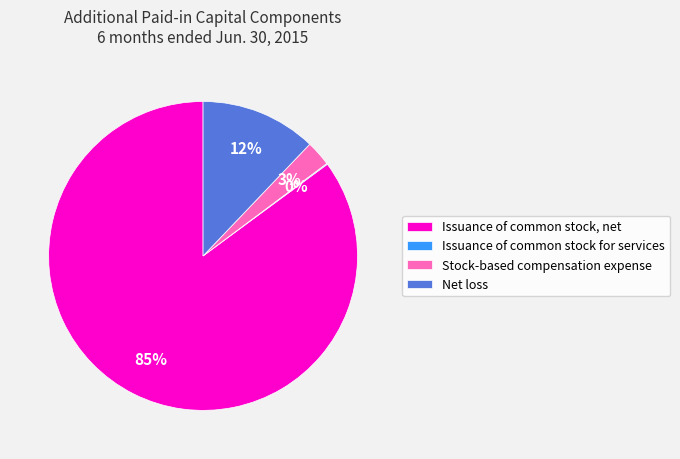

Which category has the biggest portion of the pie?

Issuance of common stock, net